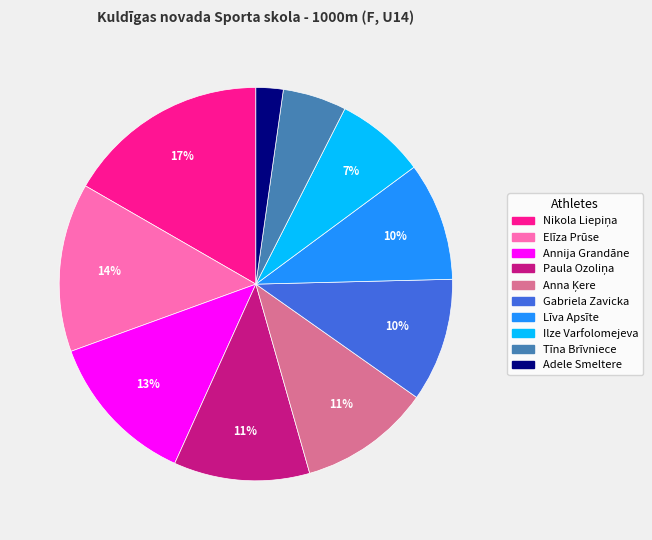

True or false: Gabriela Zavicka accounts for 10% of the total.

True